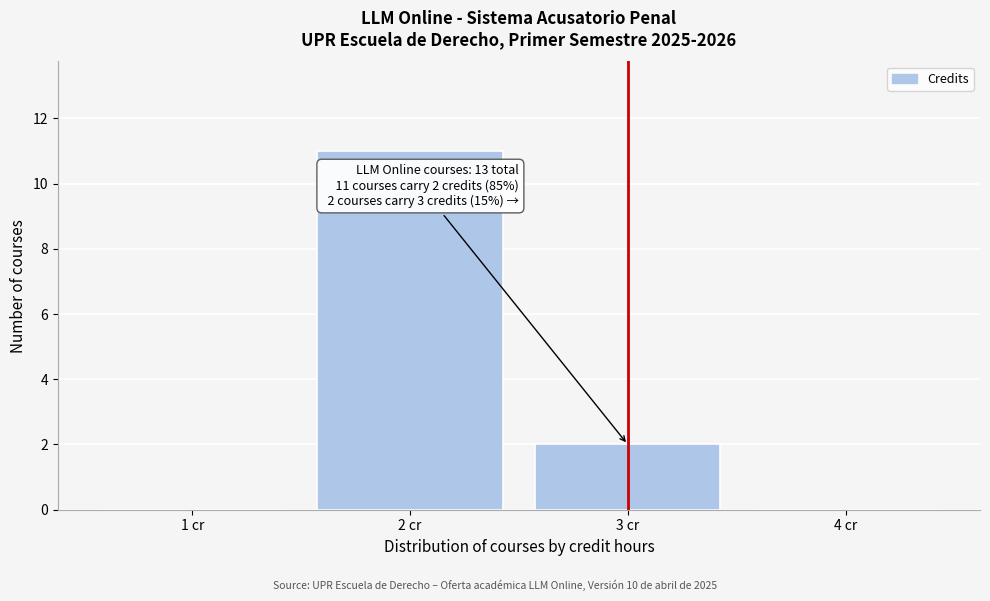

Over which range of the x-axis is the bar tallest?

1.5 to 2.5